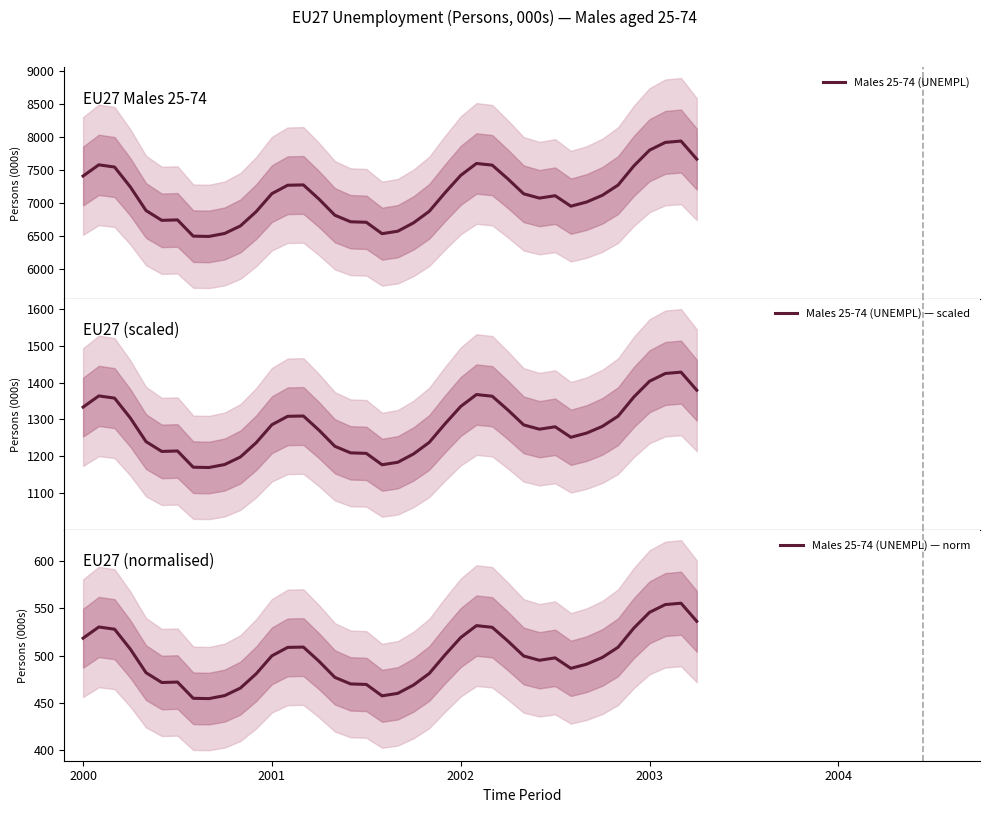

What is the minimum value for Males 25-74 (UNEMPL) — scaled?

1169.2